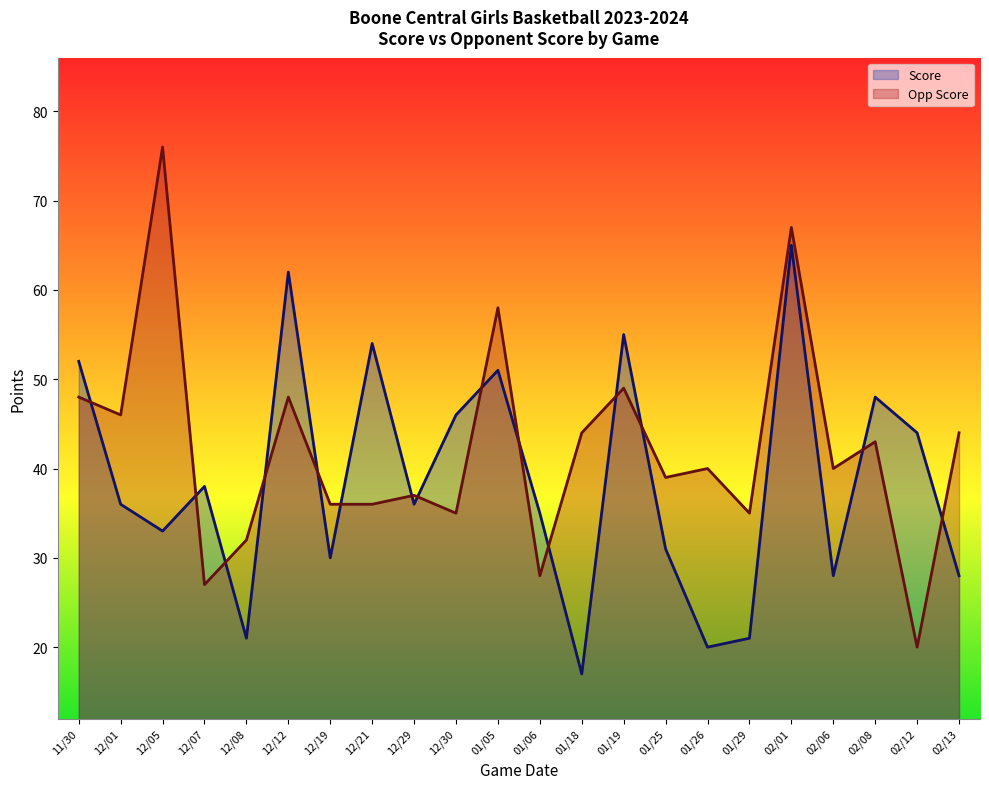

True or false: Opp Score has a value of 107 at 12/05.

False